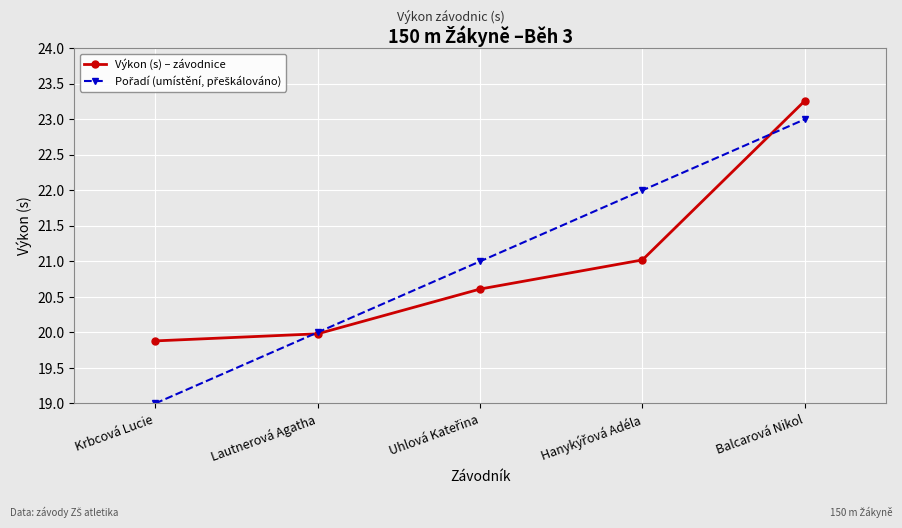

What is the value of the Výkon (s) – závodnice point at the 1st from the left?

19.9